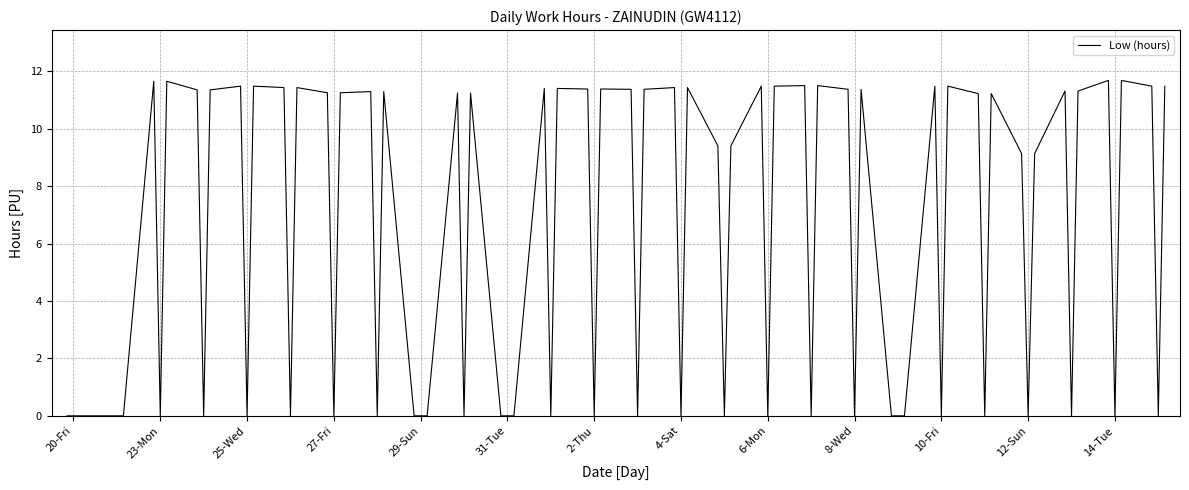

What is the difference between the maximum and minimum values?

11.7